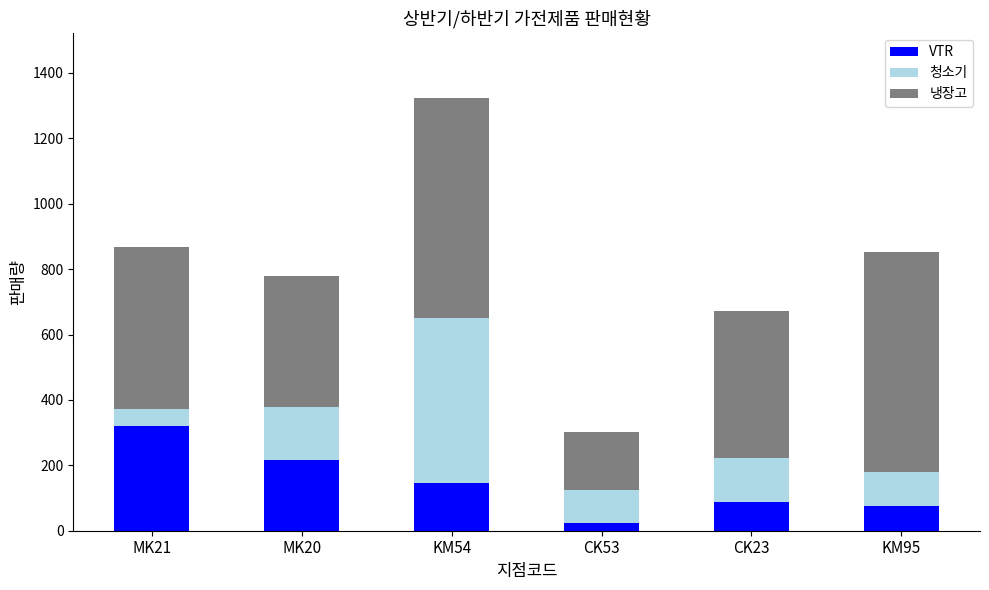

How many bars are there in total?

6